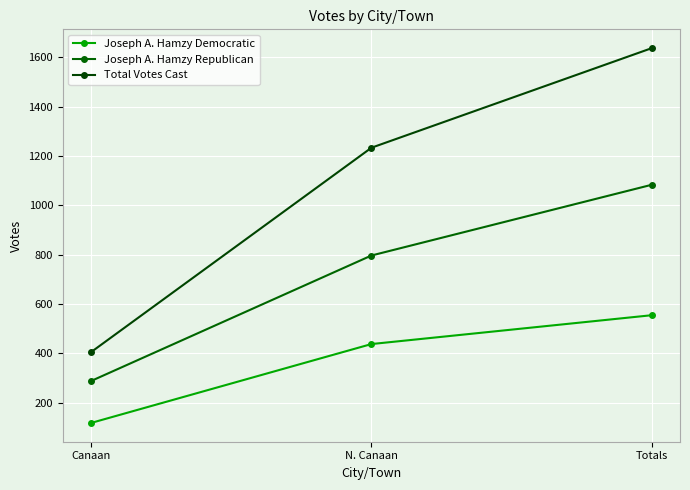

What is the difference between the maximum and minimum values in the Joseph A. Hamzy Democratic series?

437